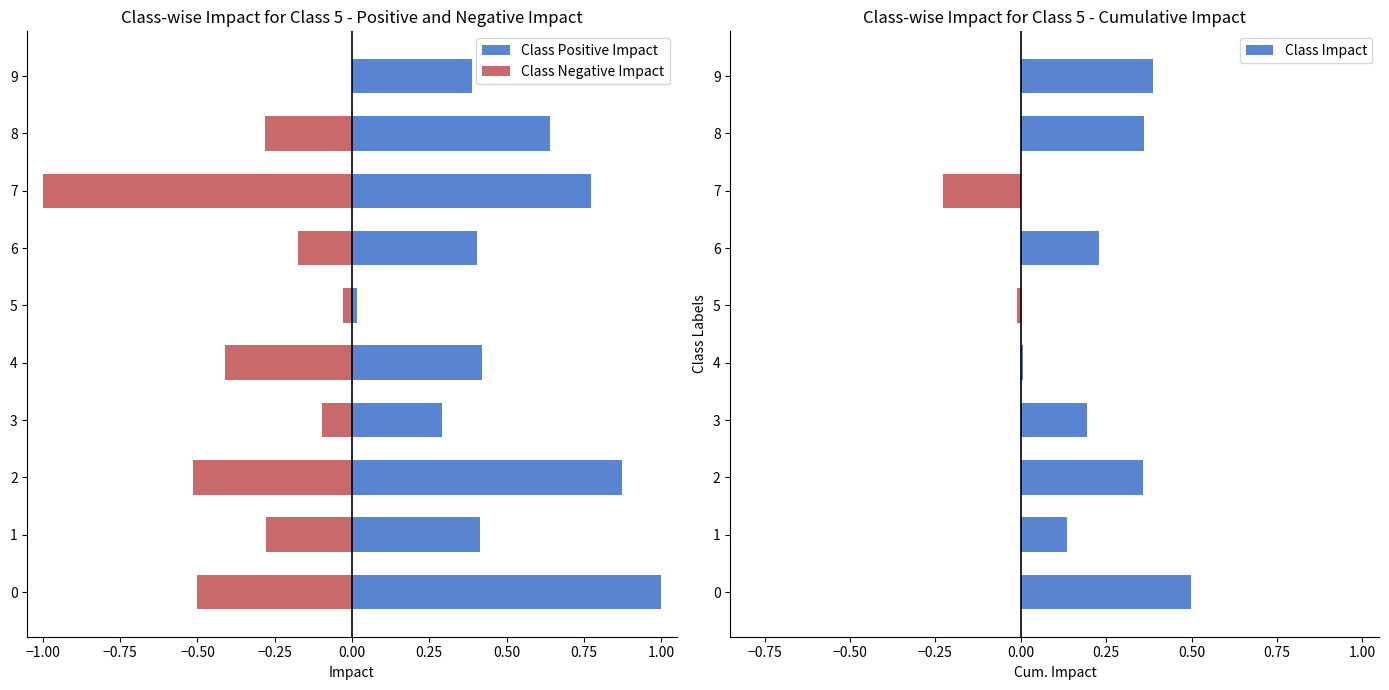

What is the difference between the maximum and minimum values in the Class Negative Impact series?

1.0